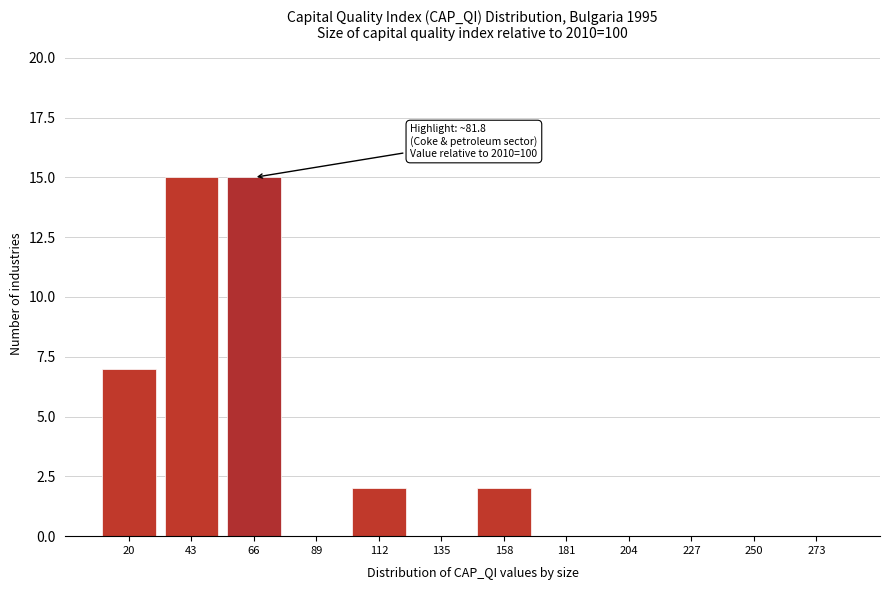

Reading left to right, list all the values displayed in this chart.

20=7	43=15	66=15	89=0	112=2	135=0	158=2	181=0	204=0	227=0	250=0	273=0